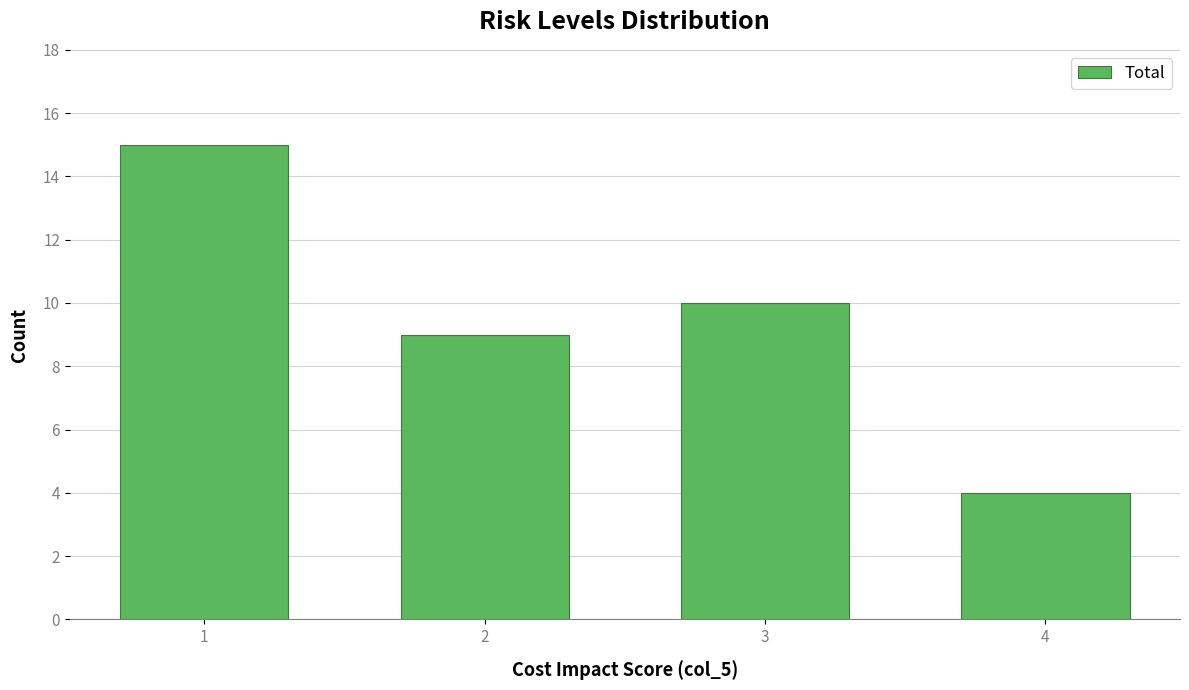

Reading right to left, extract all data points from this chart.

4	10	9	15